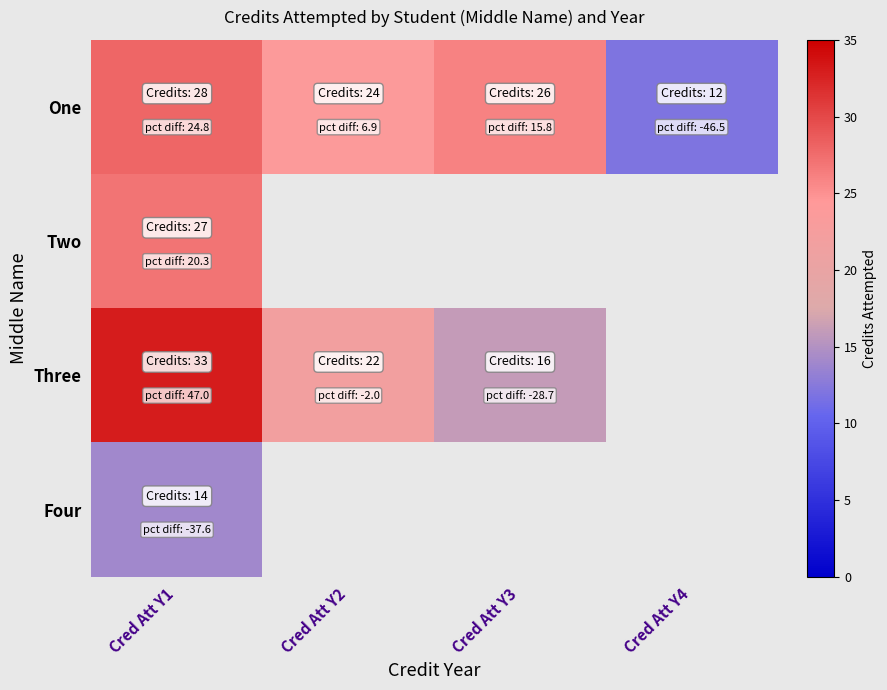

How many values in the One series exceed 26?

1